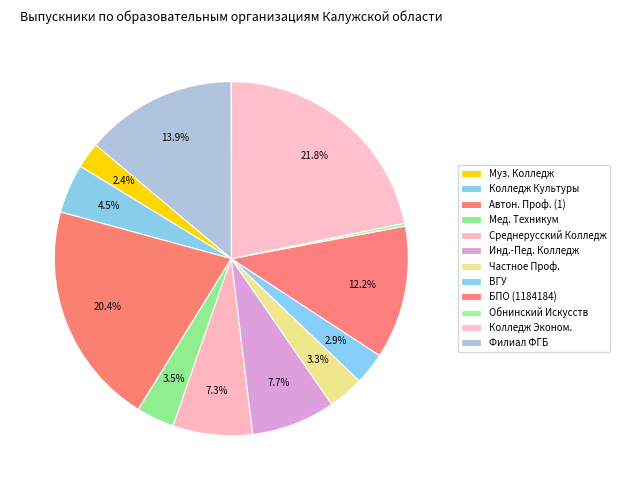

Count the number of slices in the pie.

12